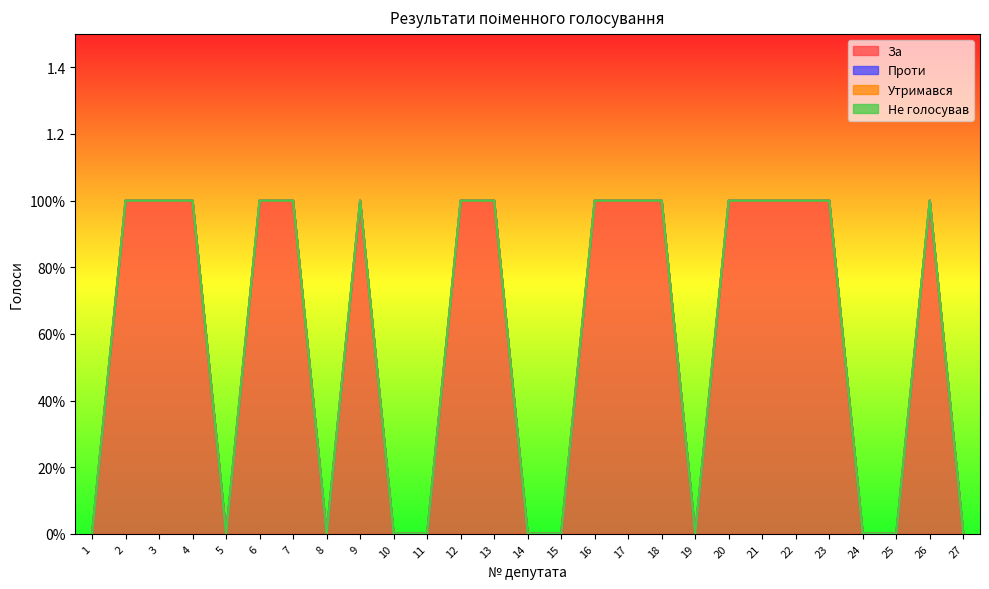

The value of Проти at 2 is 0. True or false?

True